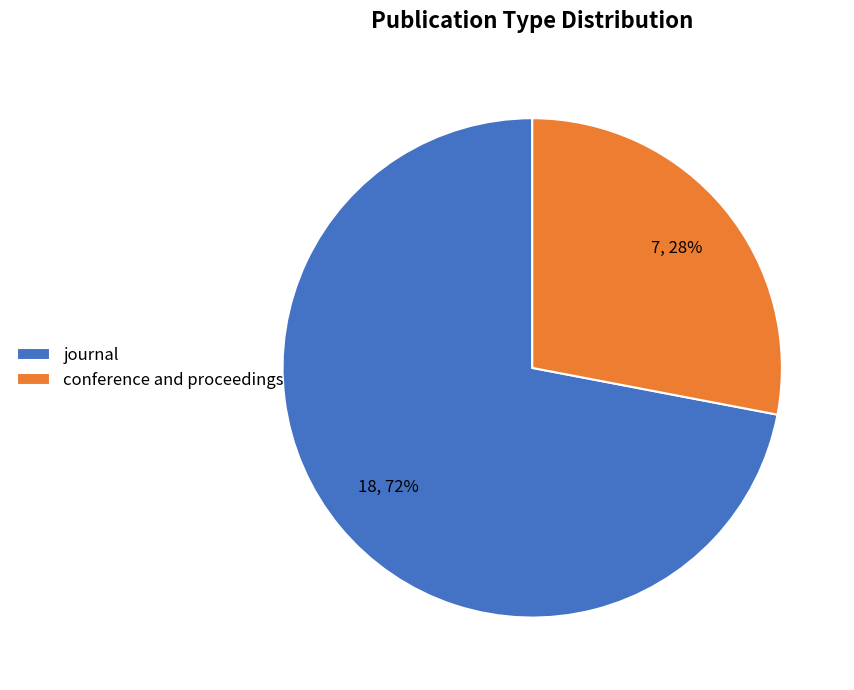

To the nearest percent, what is the combined percentage of conference and proceedings and journal?

100%